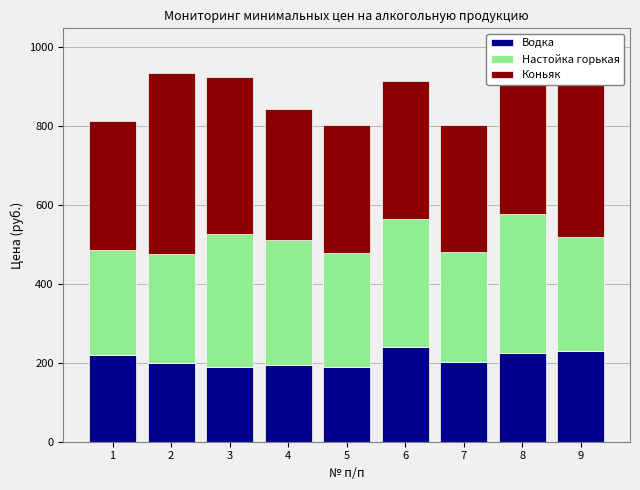

The value of Водка at 8 is 331.1. True or false?

False